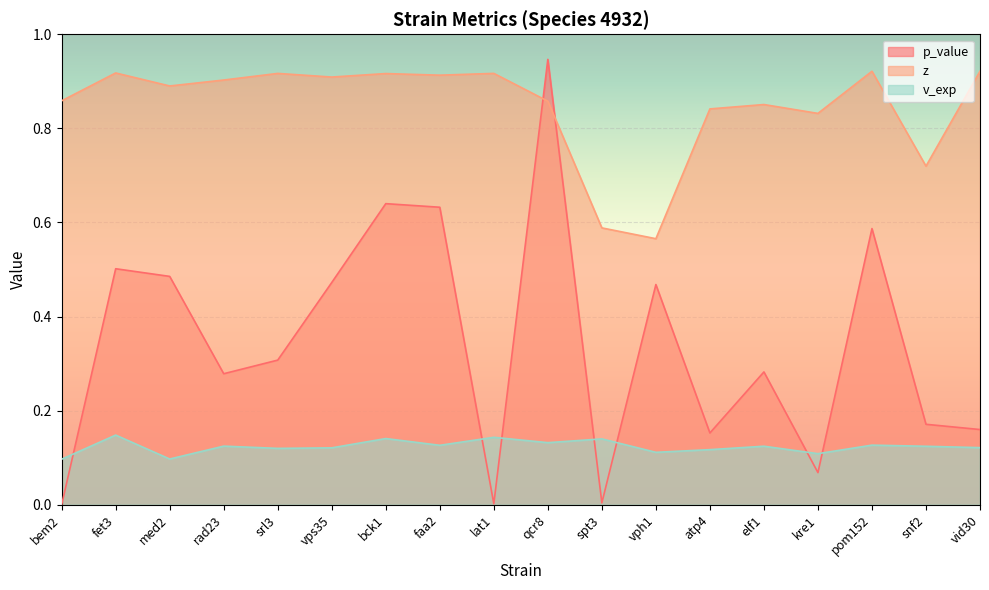

Which has a higher value, rad23 or pom152?

pom152